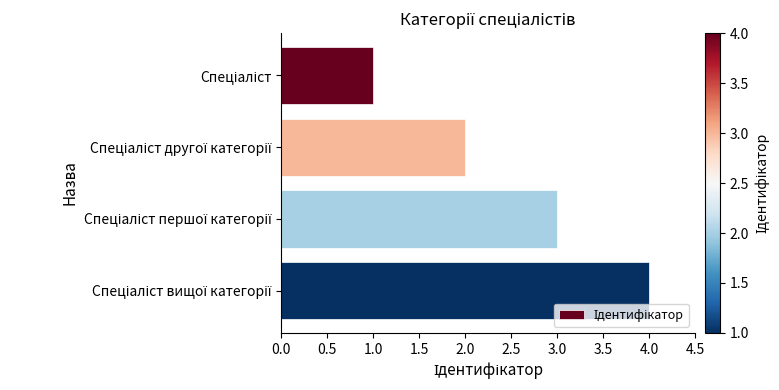

What is the sum of all values?

10